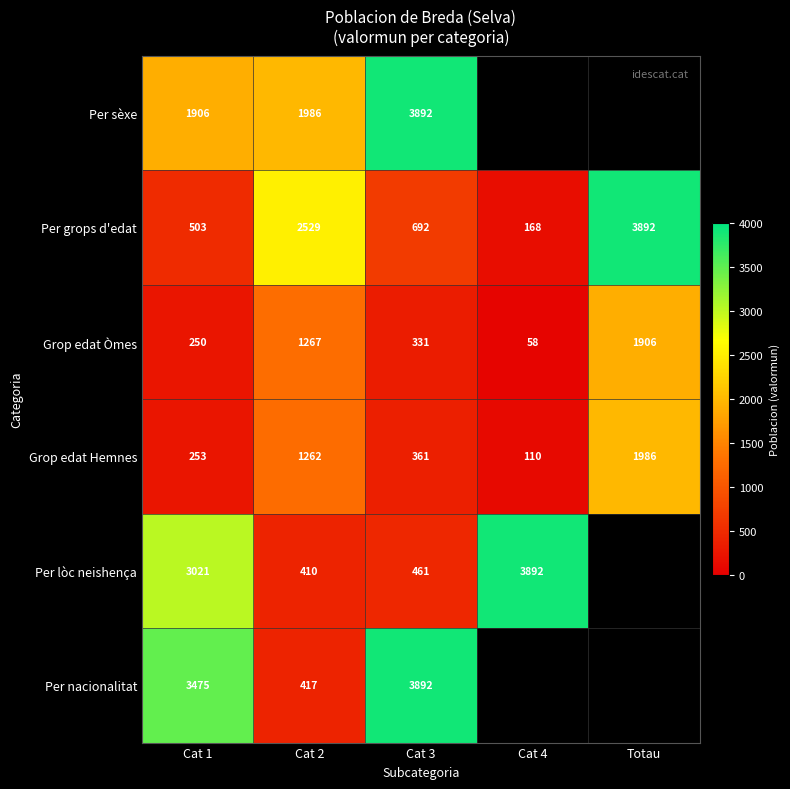

What is the difference between the maximum and minimum values in the Grop edat Hemnes series?

1876